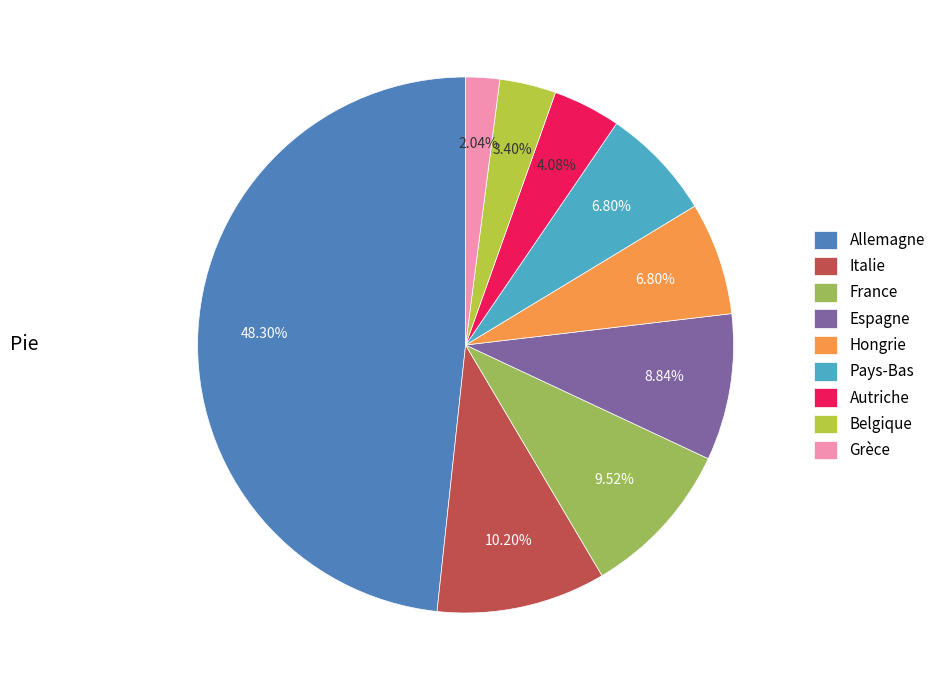

To the nearest percent, what is the difference between the largest and smallest slice percentages?

46%